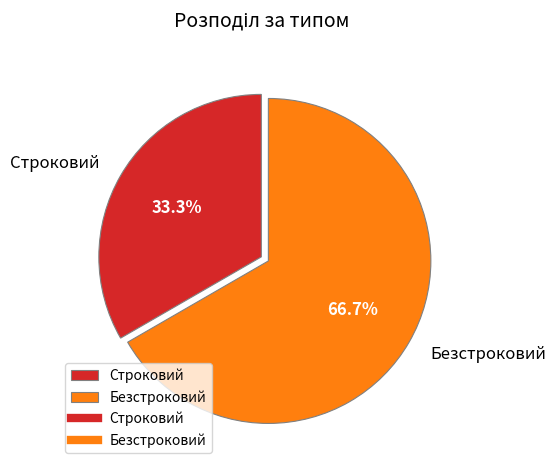

Rank the categories by value from lowest to highest.

Строковий, Безстроковий